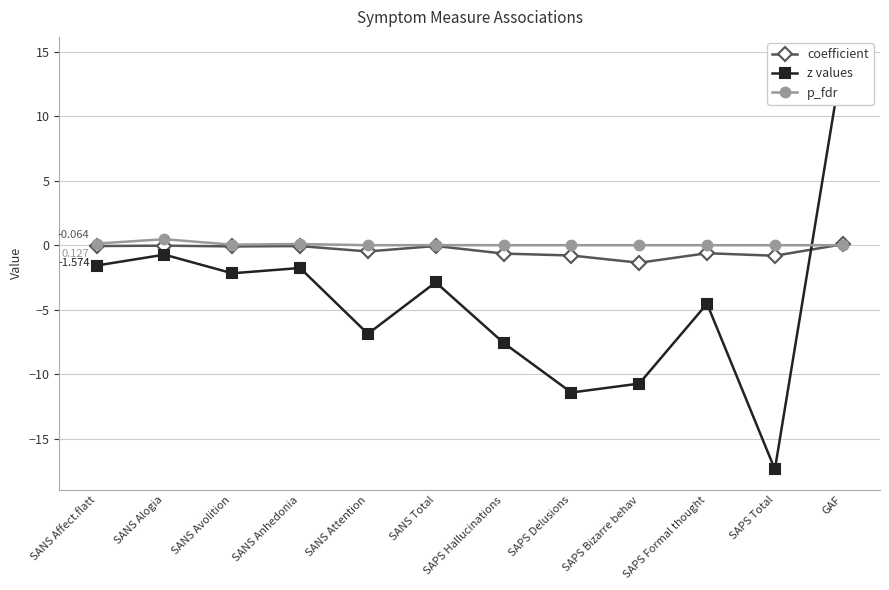

Rank the series by their maximum value, from lowest to highest.

coefficient, p_fdr, z values